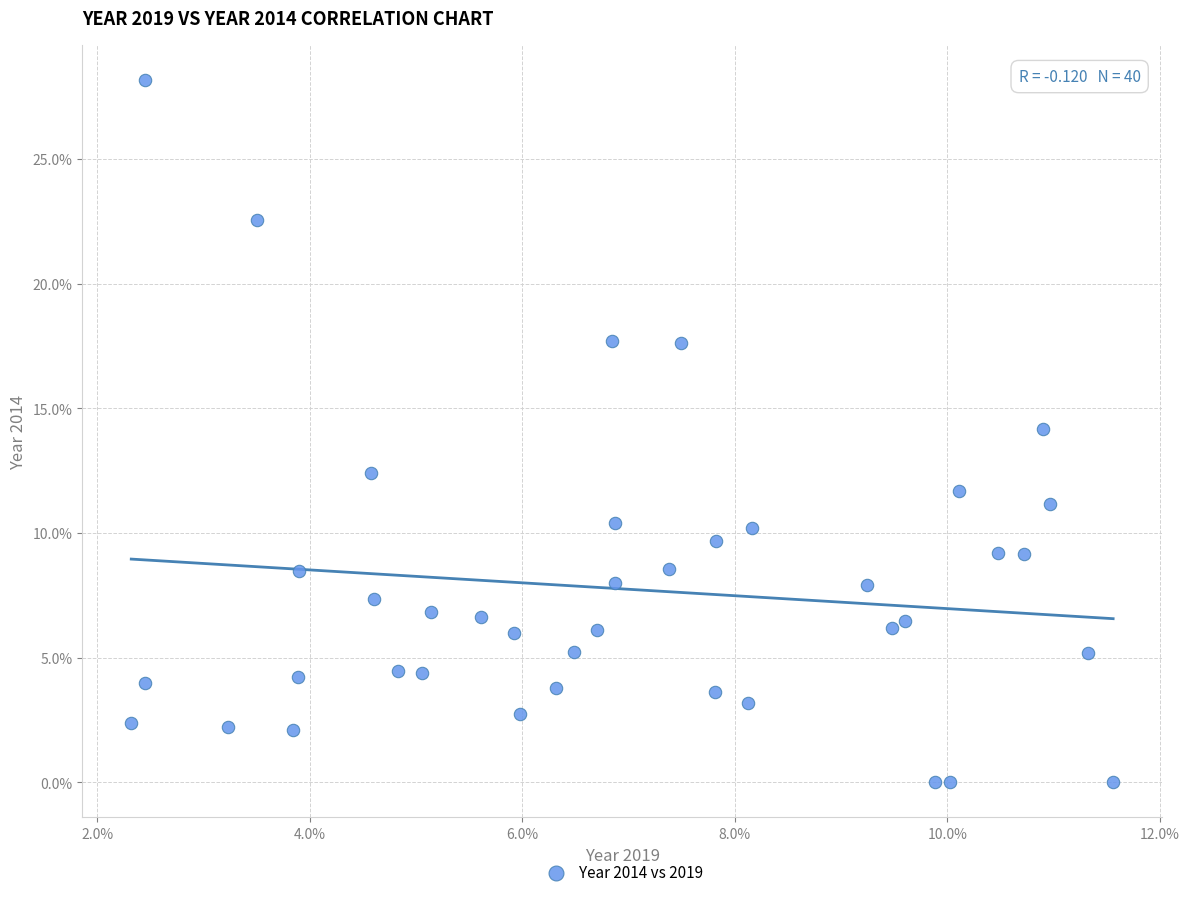

What is the range of Y values (max minus min)?

28.2